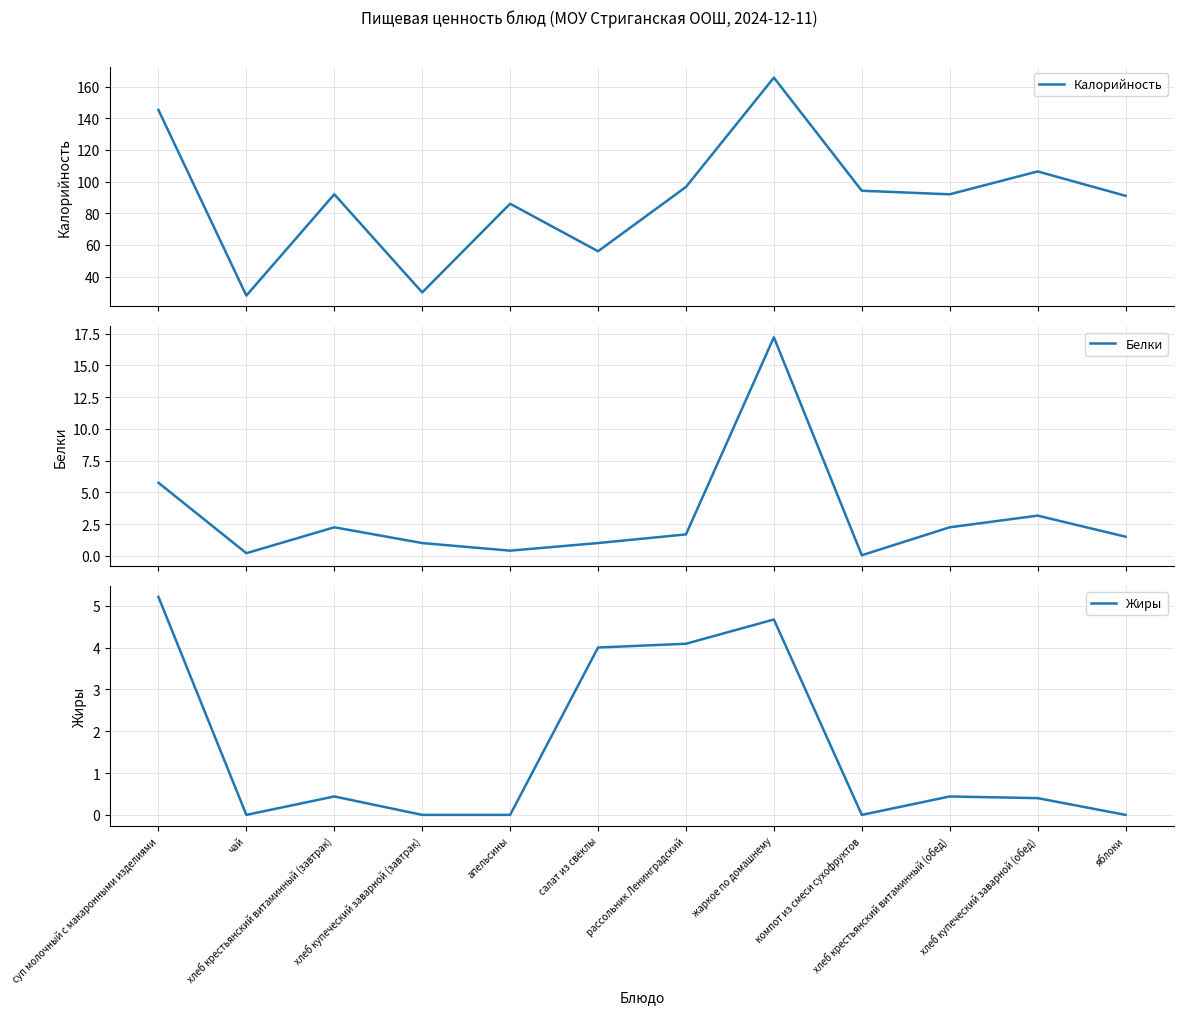

List the series in order of their peak value, lowest first.

Жиры, Белки, Калорийность